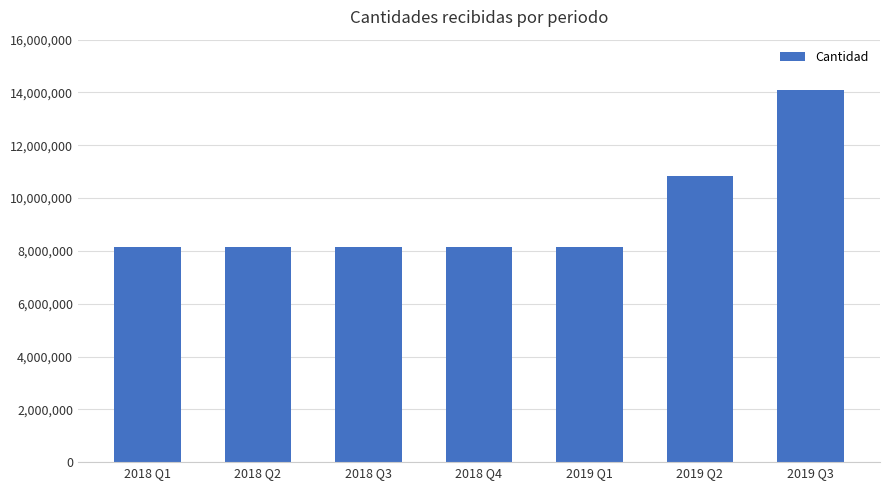

Does the chart contain any negative values?

No